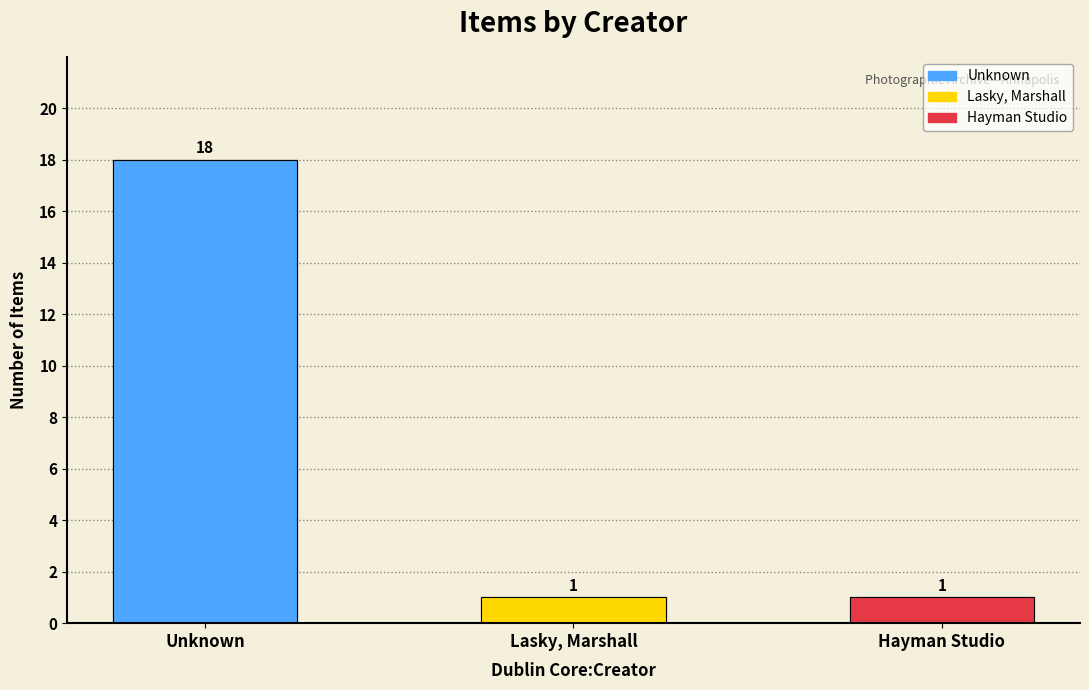

What is the label of the 3rd bar from the left?

Hayman Studio